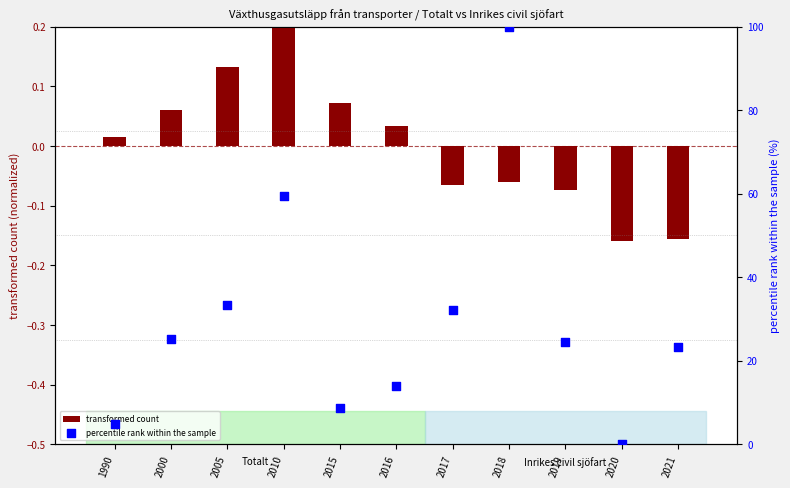

Which series has the largest total across all categories?

percentile rank within the sample